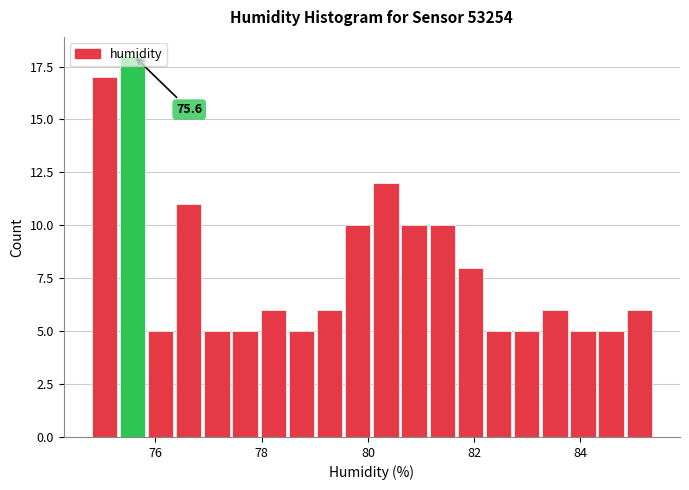

Around what value on the x-axis is the tallest bar? Give the approximate position of its centre, as read against the axis.

75.6